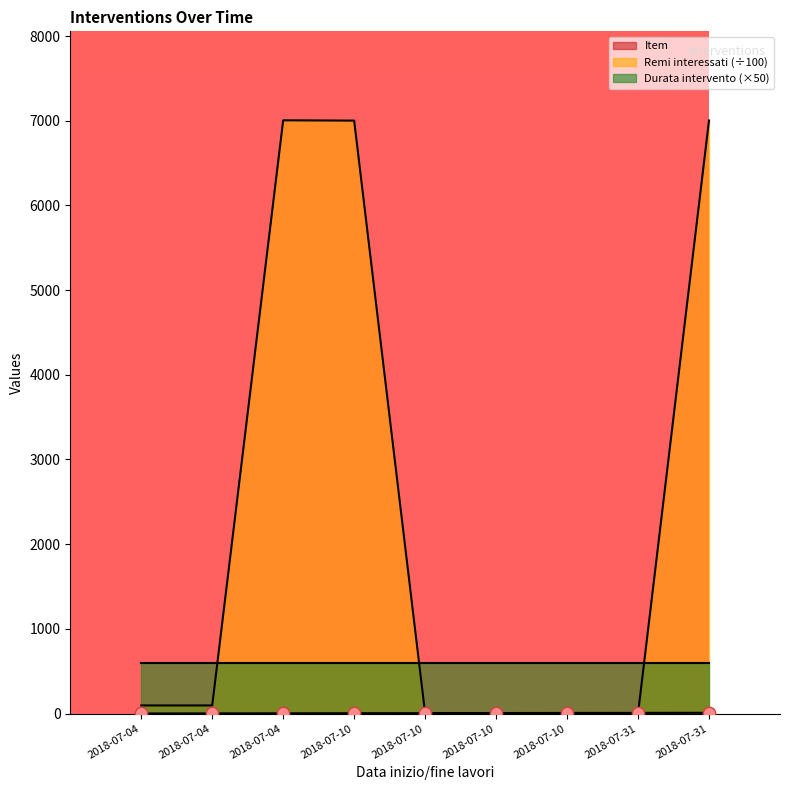

At how many categories does at least one series exceed 4300?

3